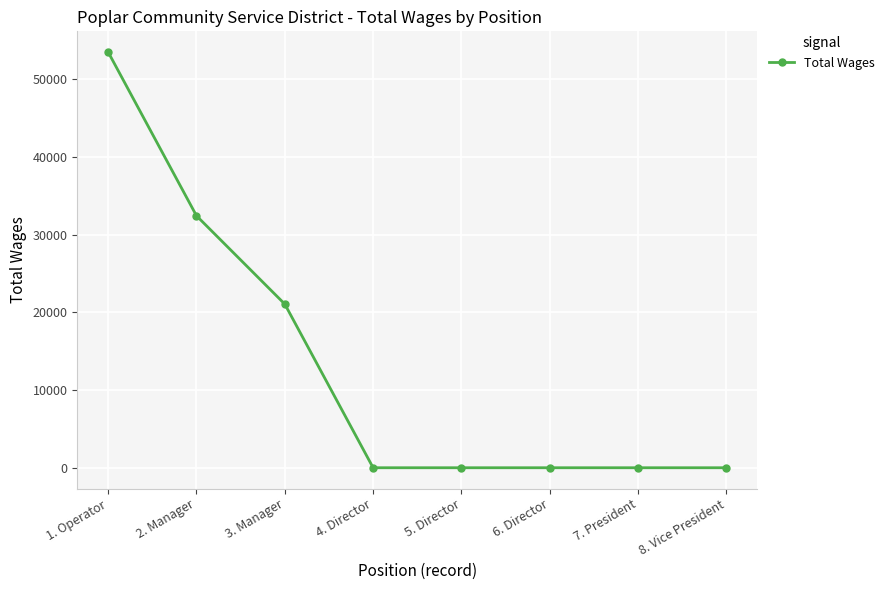

What is the difference between the maximum and minimum values?

53468